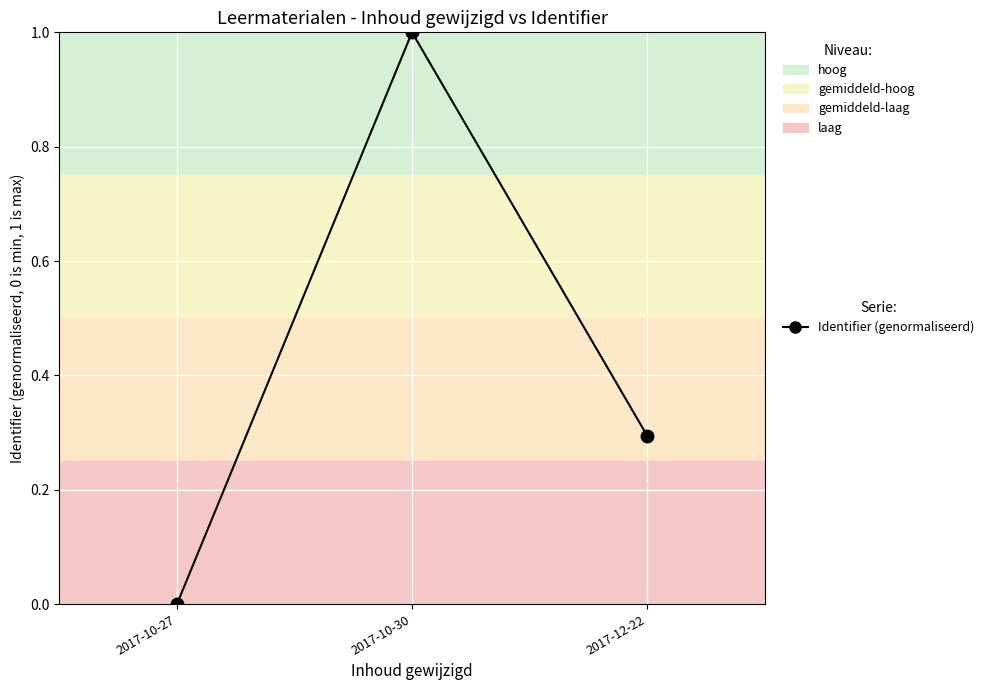

Where is the data nearest to the value 0?

2017-10-27